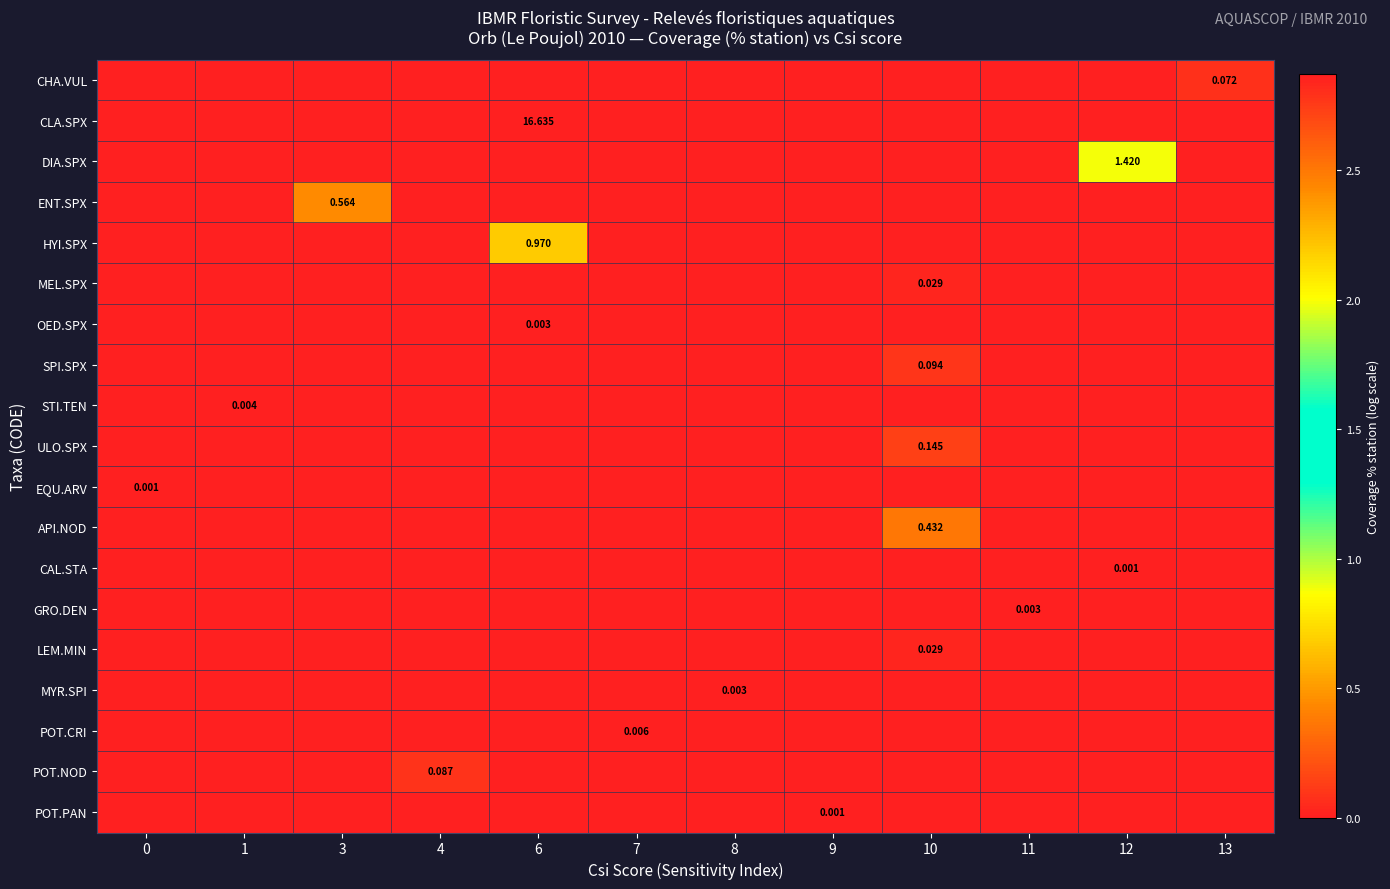

At which category is the sum across all series the highest?

6